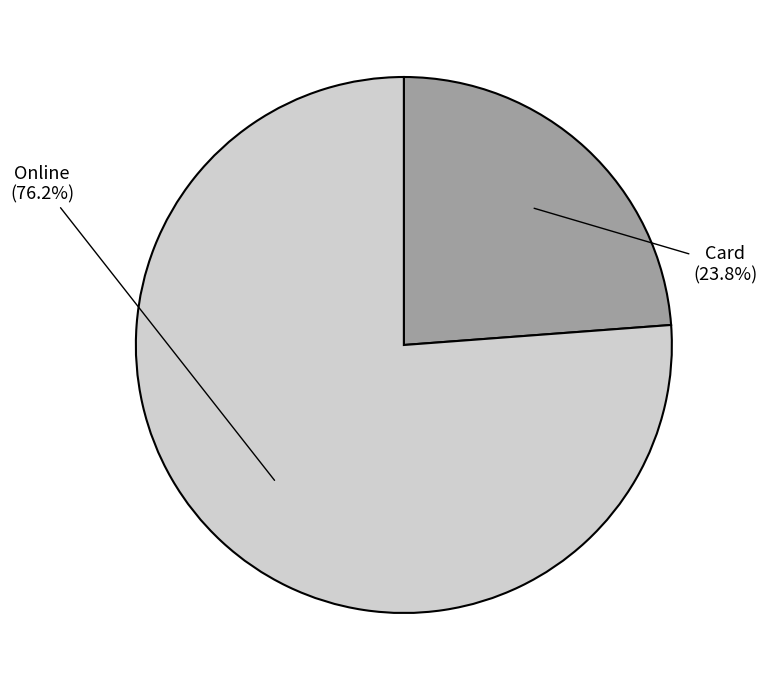

Is there any slice that represents more than half of the pie?

Yes